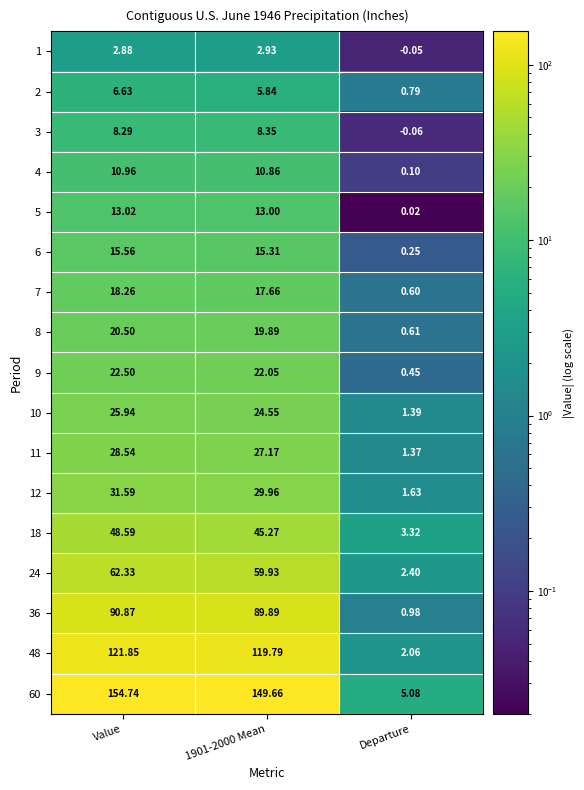

Where does the 4 series first go above 10?

Value